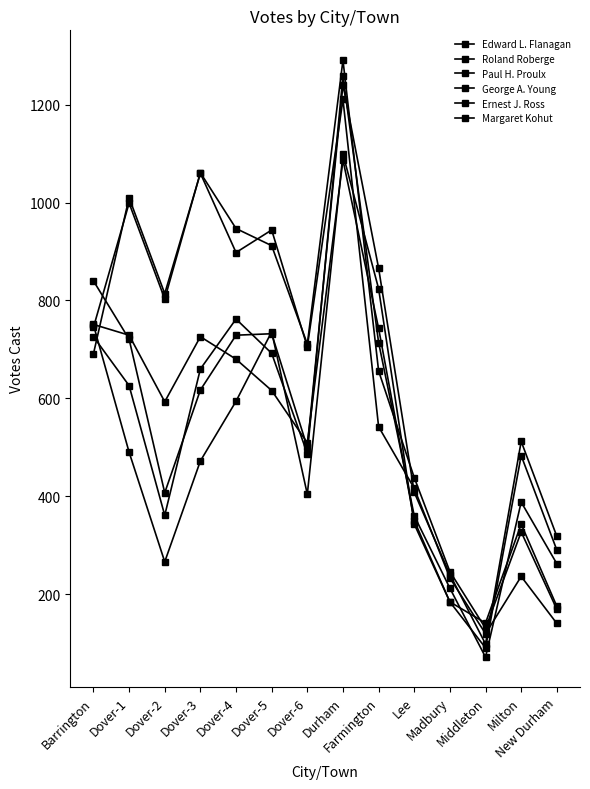

At Dover-2, list the series in order from smallest to largest.

Ernest J. Ross, Margaret Kohut, George A. Young, Roland Roberge, Edward L. Flanagan, Paul H. Proulx